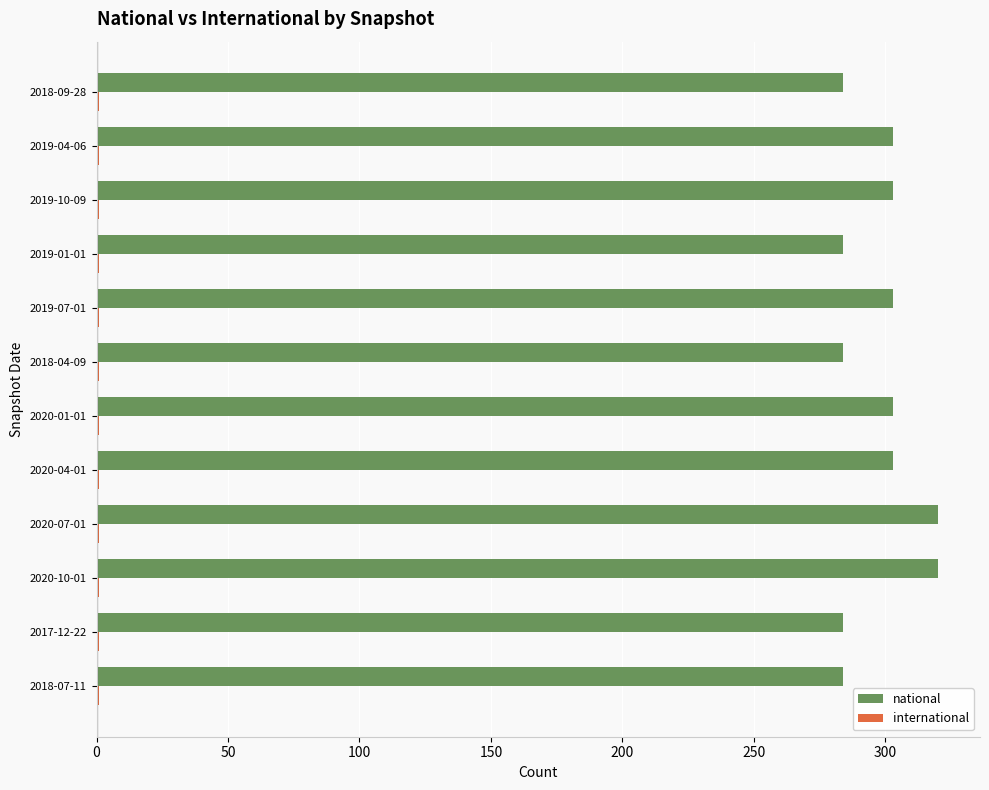

What is the average value of the national series?

298